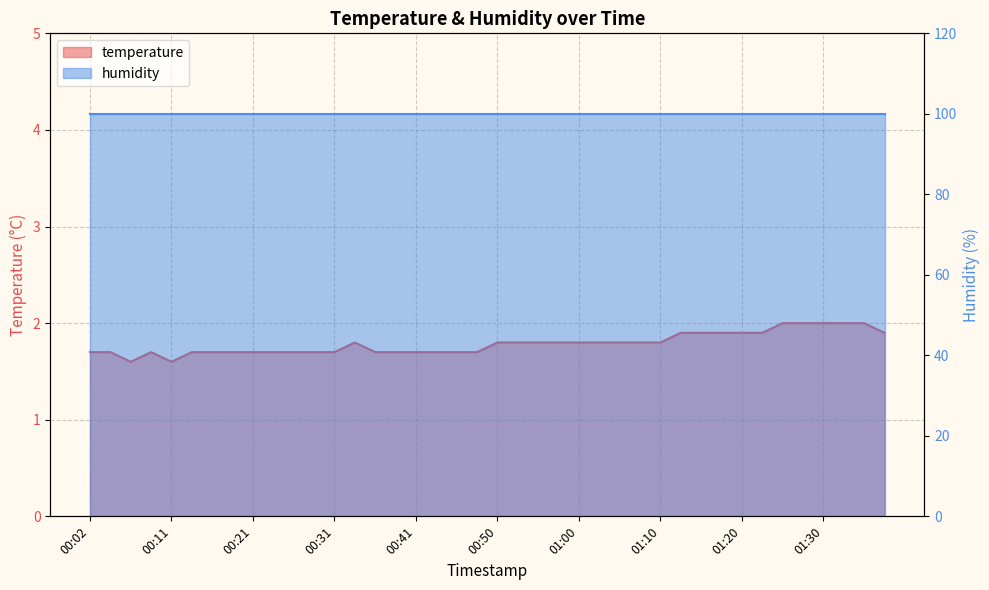

At which label is the value closest to 1?

00:06